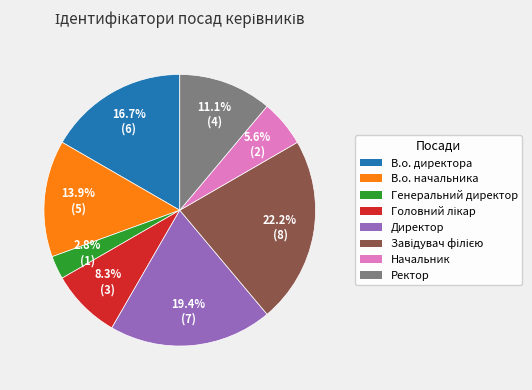

Which category has the smallest portion of the pie?

Генеральний директор